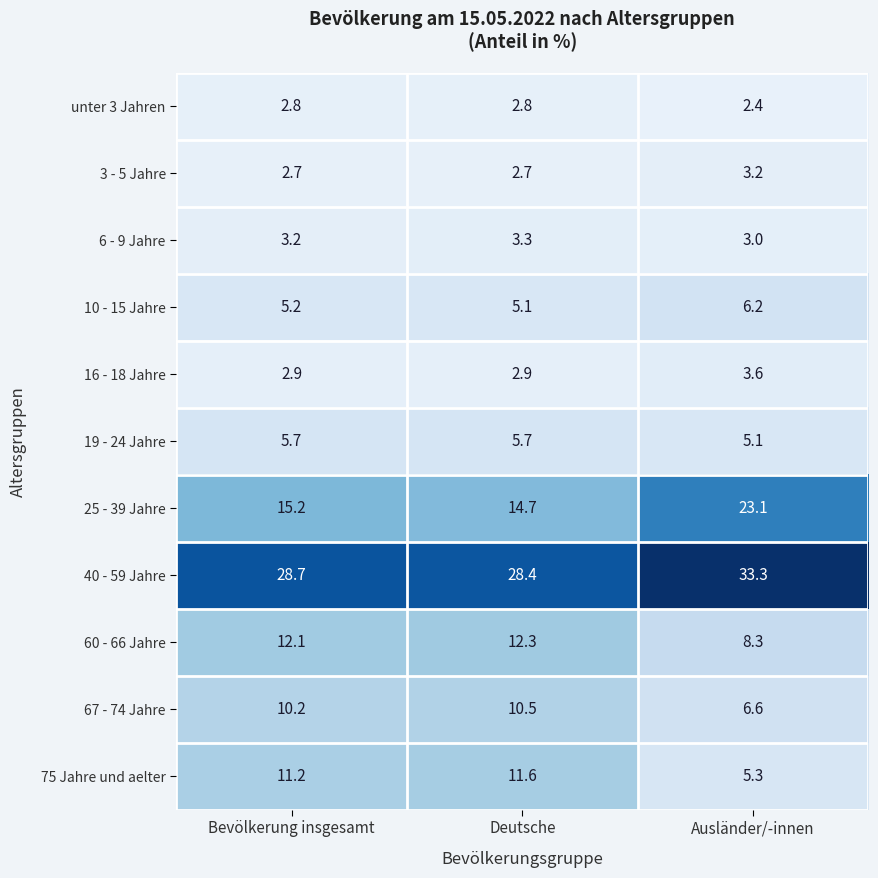

What is the smallest value displayed?

2.4